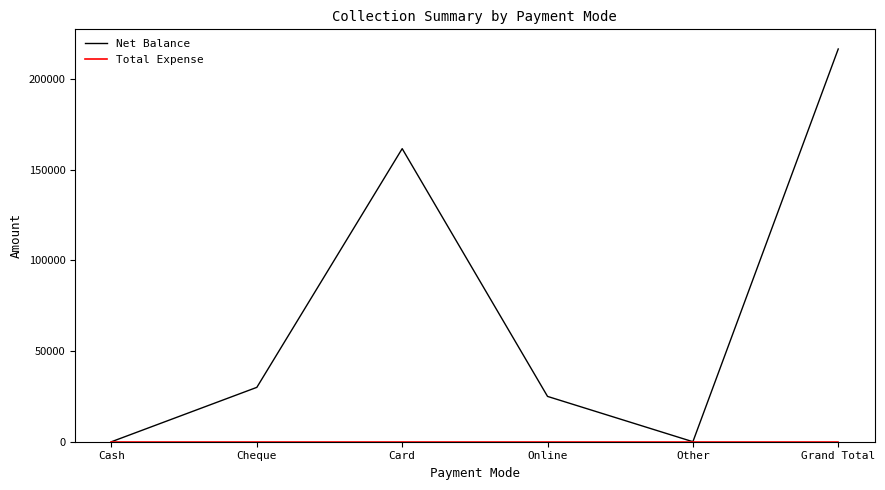

What is the total value across all series at Grand Total?

216700